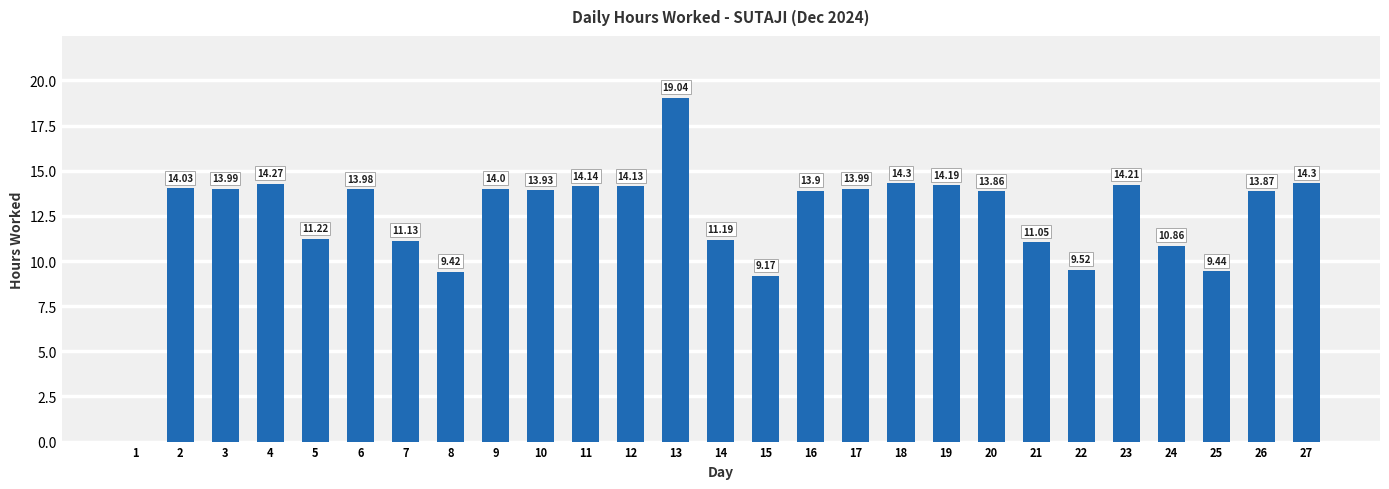

Which category has the highest value across all series?

13